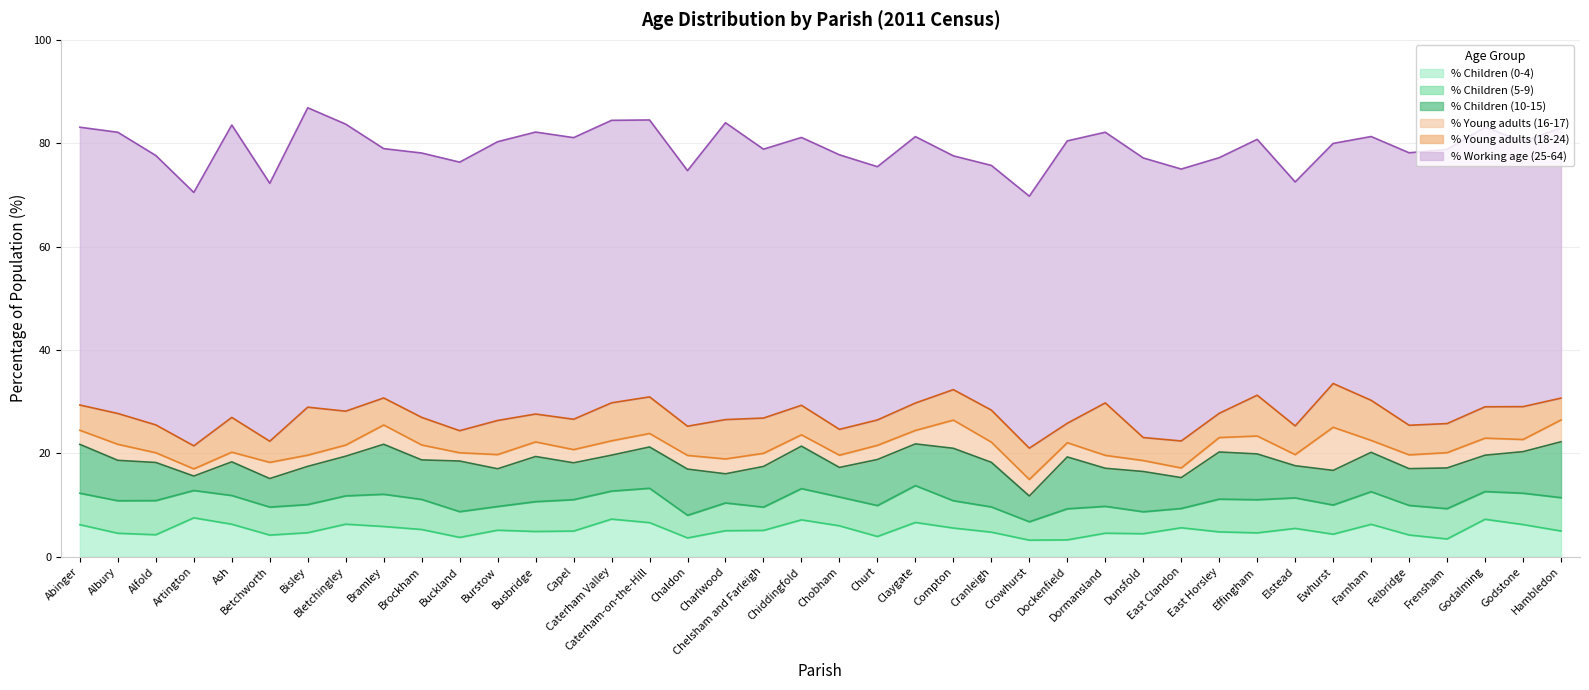

Does the chart display data point markers on the line(s)?

No